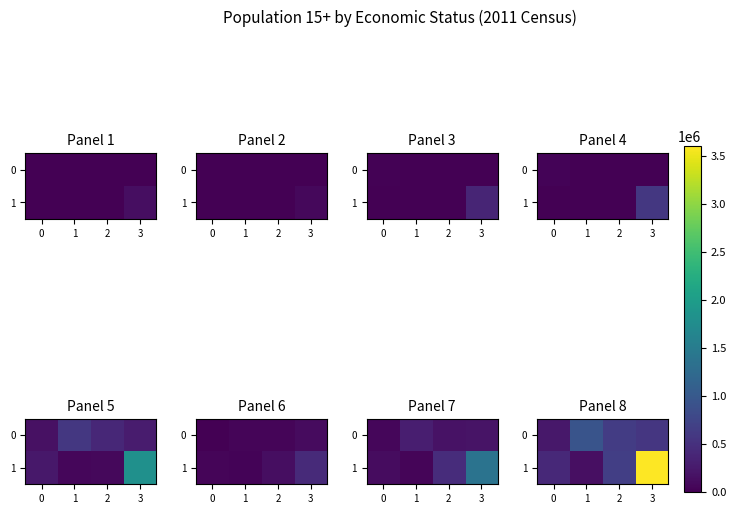

Which category has the highest value in the 0 series?

1